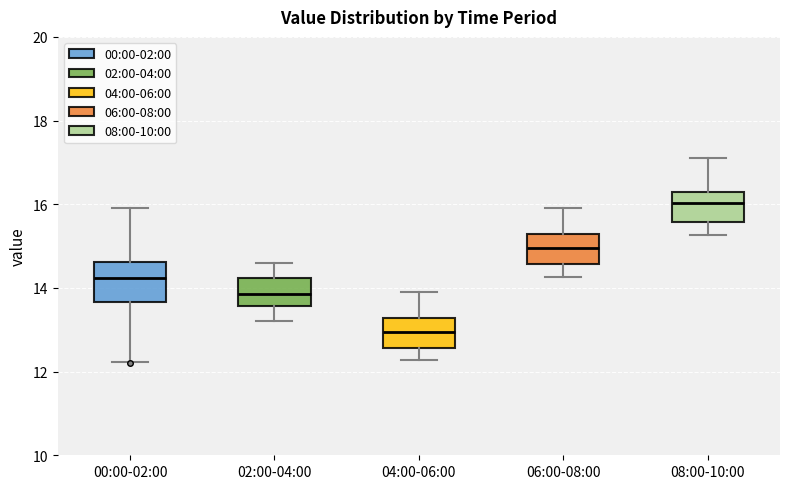

Comparing the boxes themselves (not the whiskers), which one is the tallest?

00:00-02:00